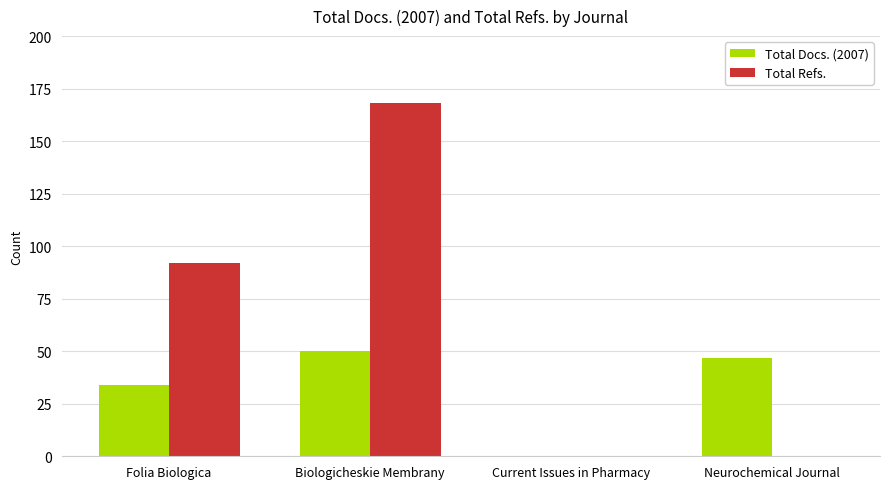

Which series changed the most between Current Issues in Pharmacy and Neurochemical Journal?

Total Docs. (2007)